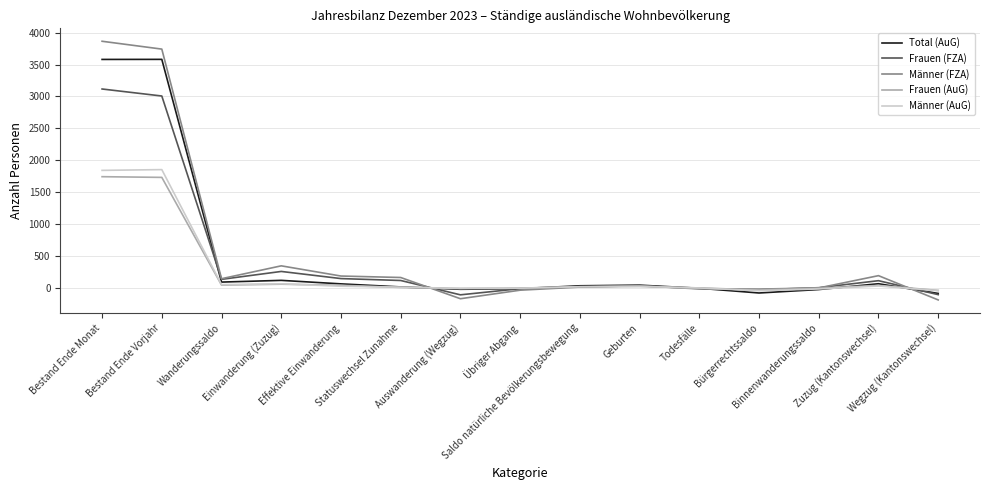

True or false: Frauen (AuG) and Total (AuG) cross at least once.

True